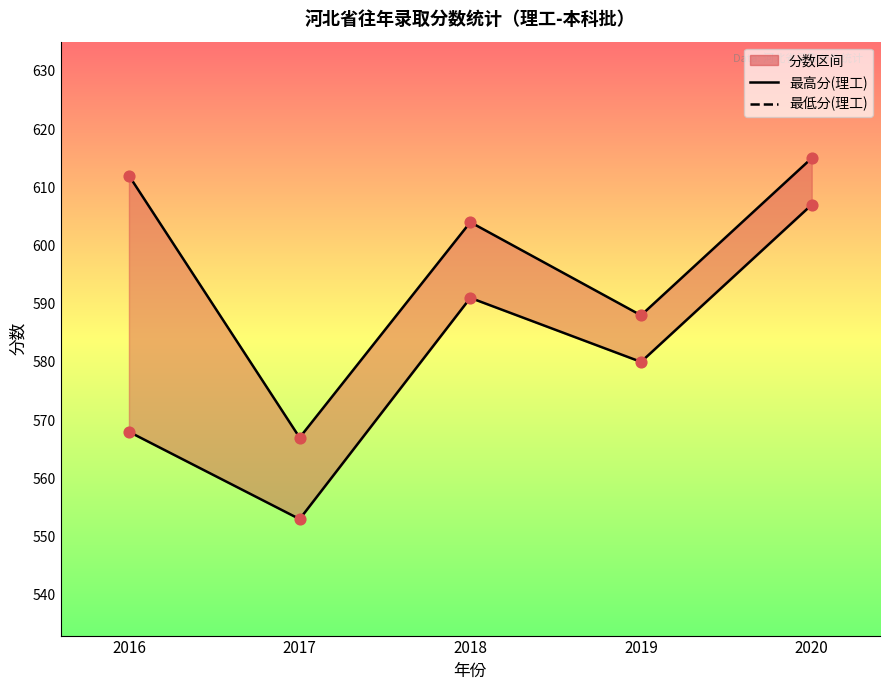

At how many categories does at least one series exceed 577?

4